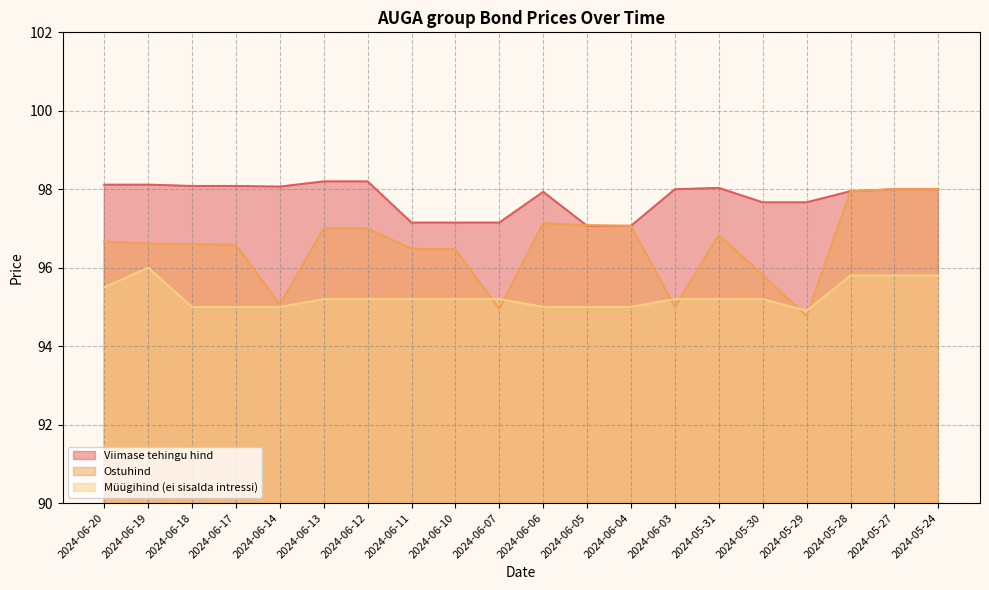

Between which two adjacent categories do Viimase tehingu hind and Ostuhind first intersect?

2024-06-06 and 2024-06-05